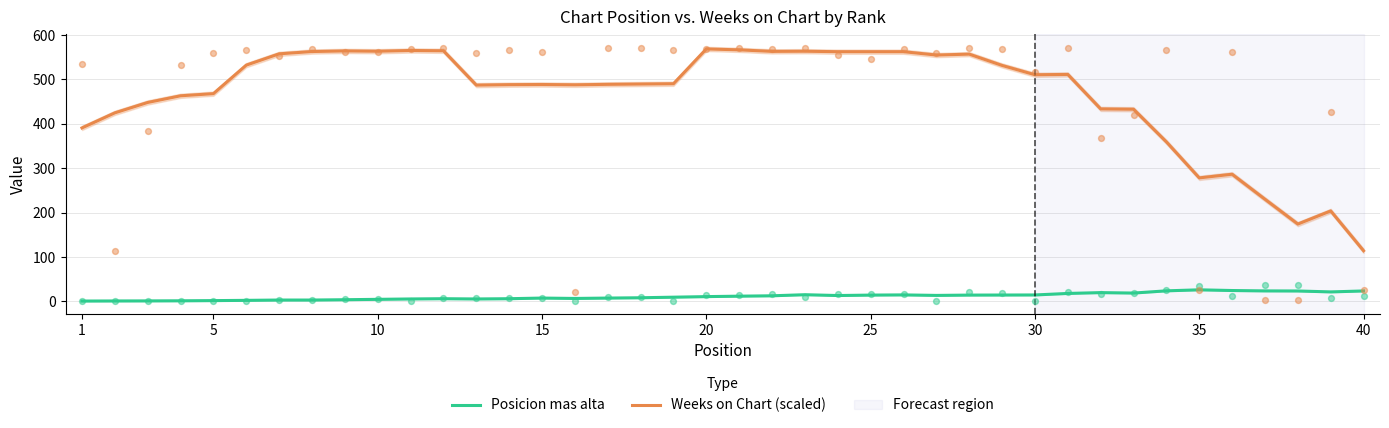

What are all the series names shown in the legend?

Posicion mas alta, Weeks on Chart (scaled)